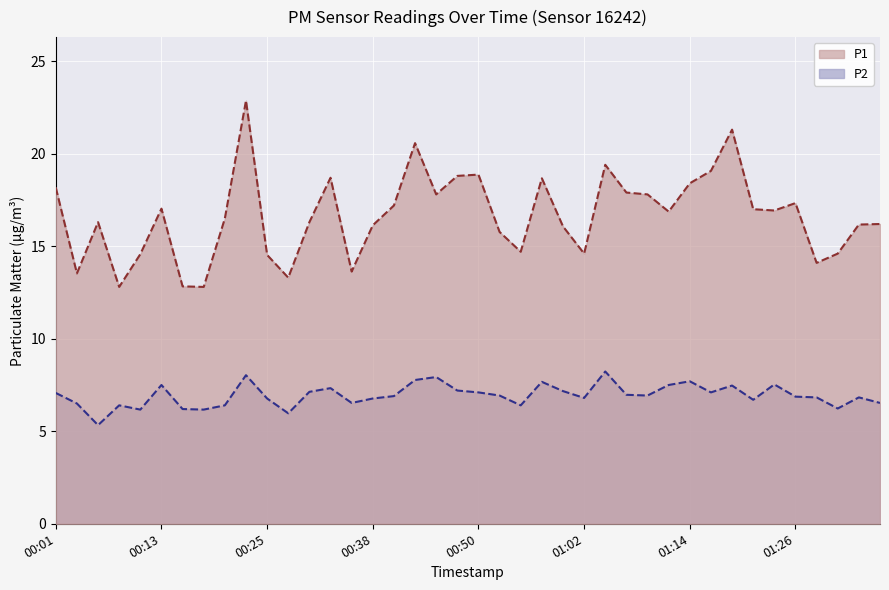

What position from the right is 00:35?

26